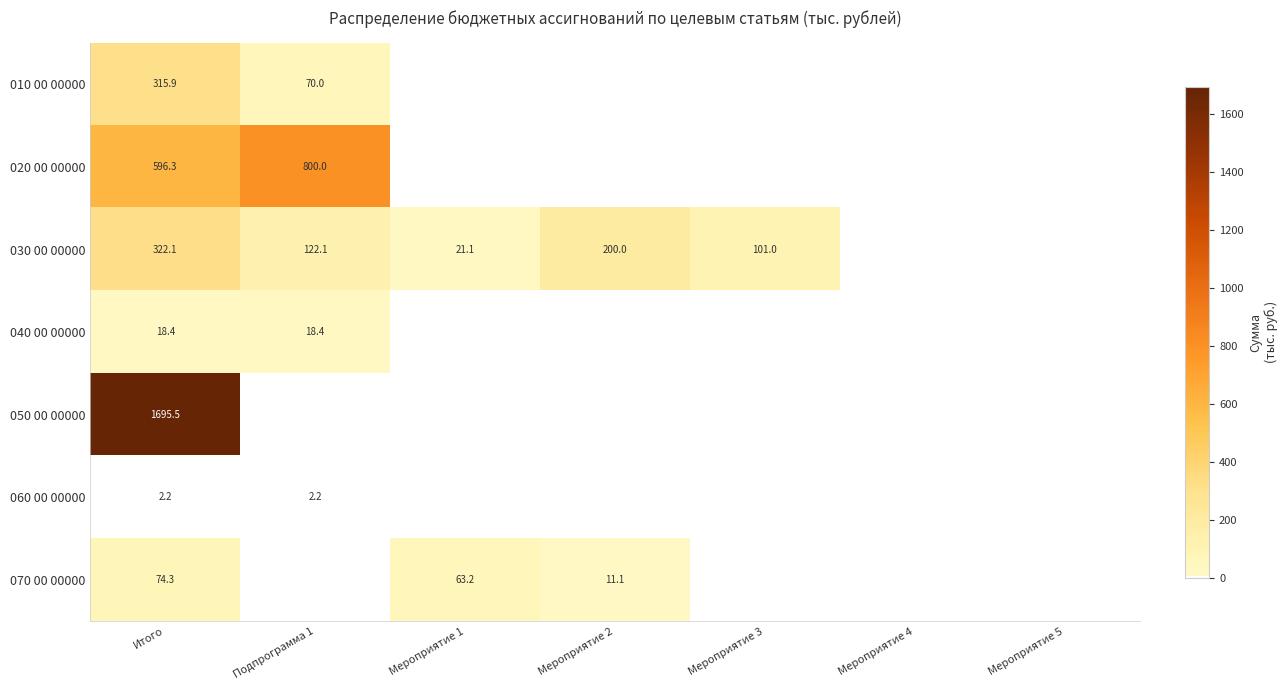

What is the maximum value shown in the chart?

1695.5